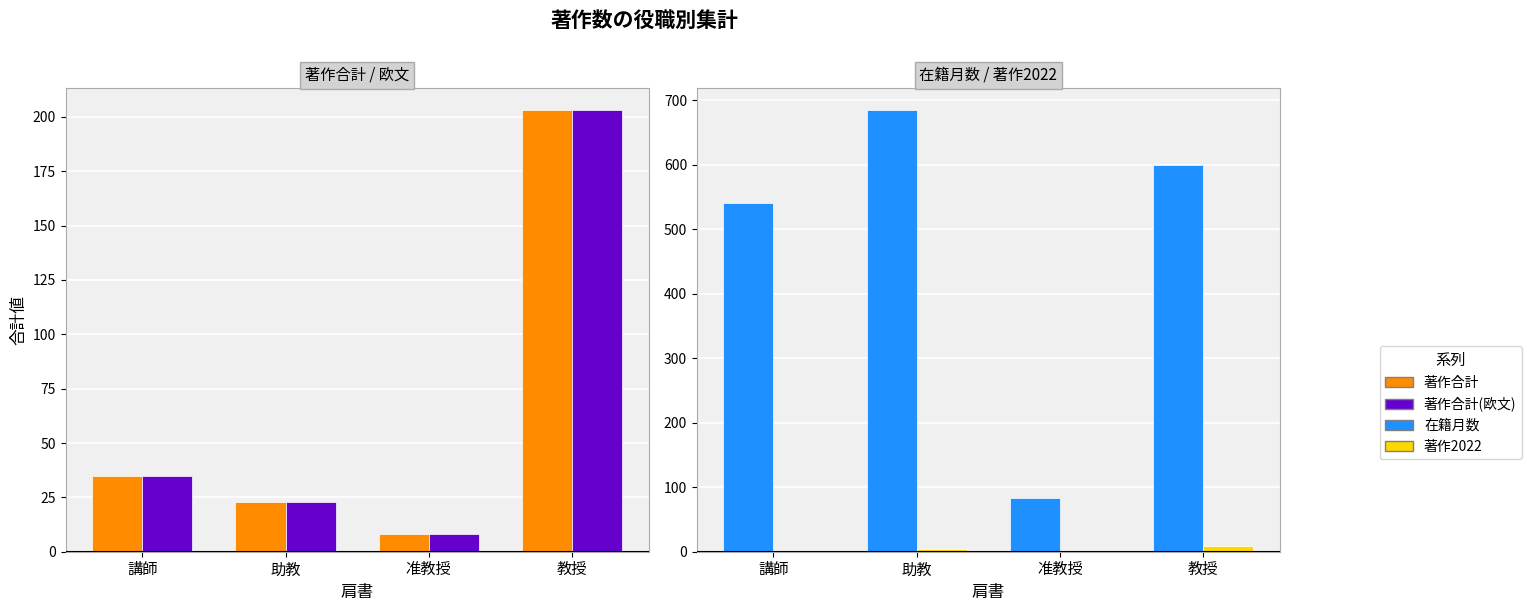

What is the difference between the maximum and minimum values in the 在籍月数 series?

600